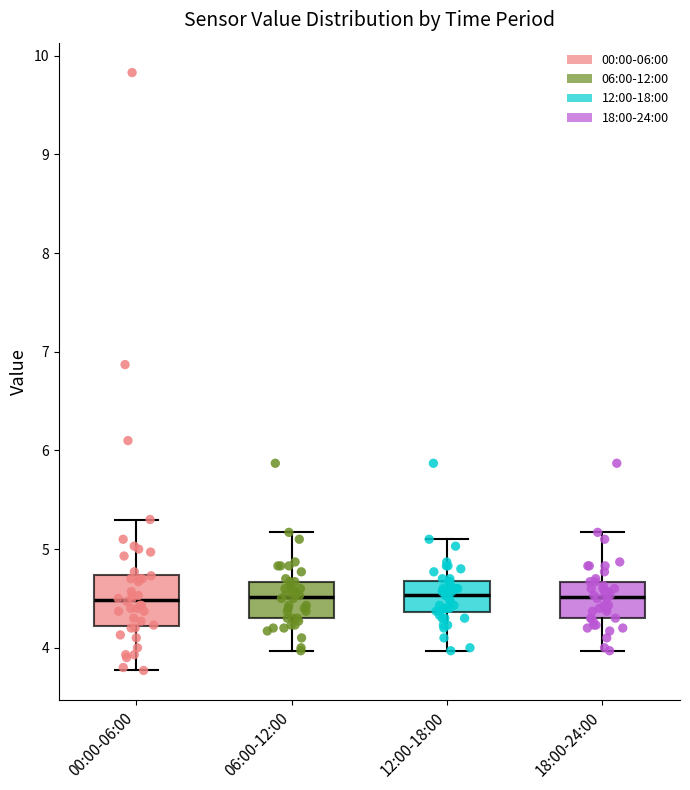

Where is the upper edge of the box for 12:00-18:00 on the y-axis? The values are not printed on the chart, so give them approximately, as read against the axis.

4.7